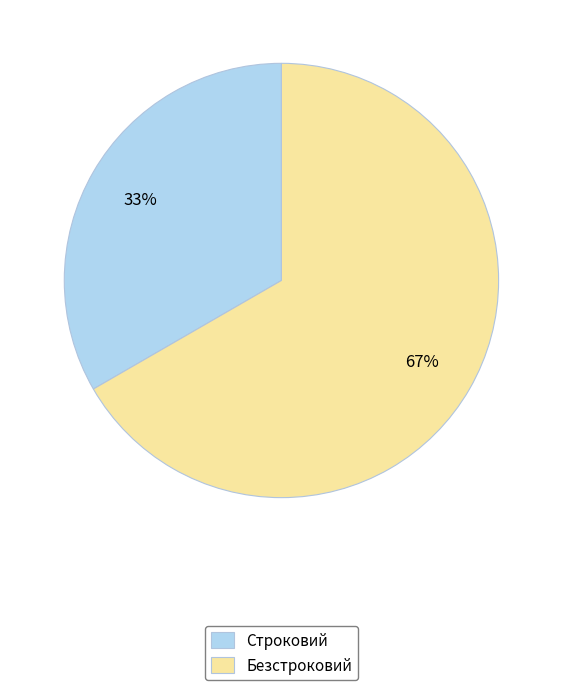

Does any single category account for the majority?

Yes